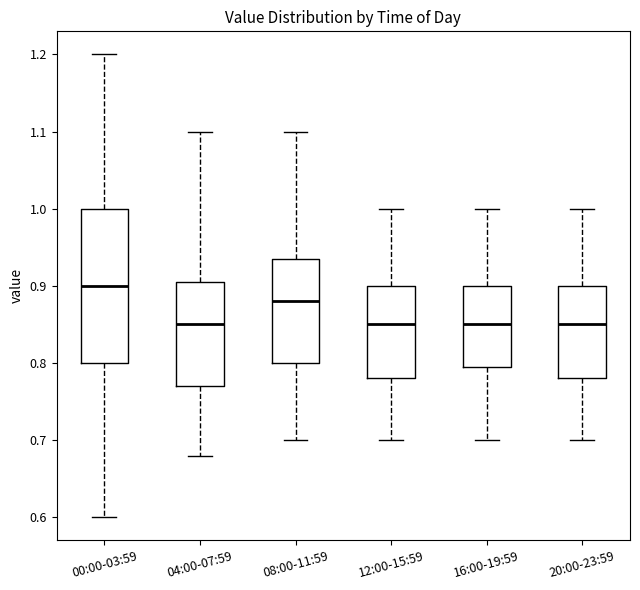

Where is the upper edge of the box for 04:00-07:59 on the y-axis? The values are not printed on the chart, so give them approximately, as read against the axis.

0.91